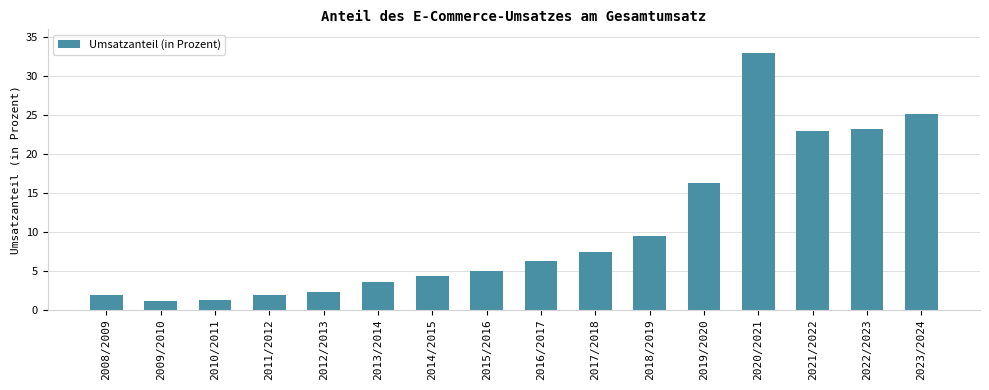

At which label does the data first exceed 6?

2016/2017